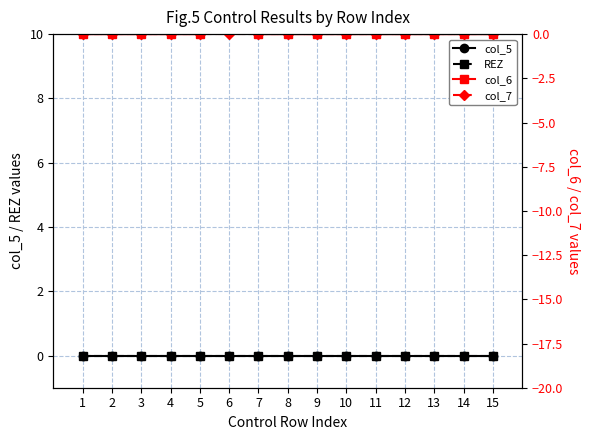

Which has a higher value, 6 or 4?

6